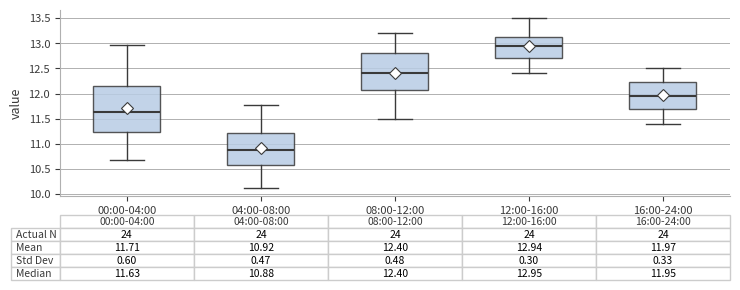

Which box is the tallest, from its lower edge to its upper edge?

00:00-04:00